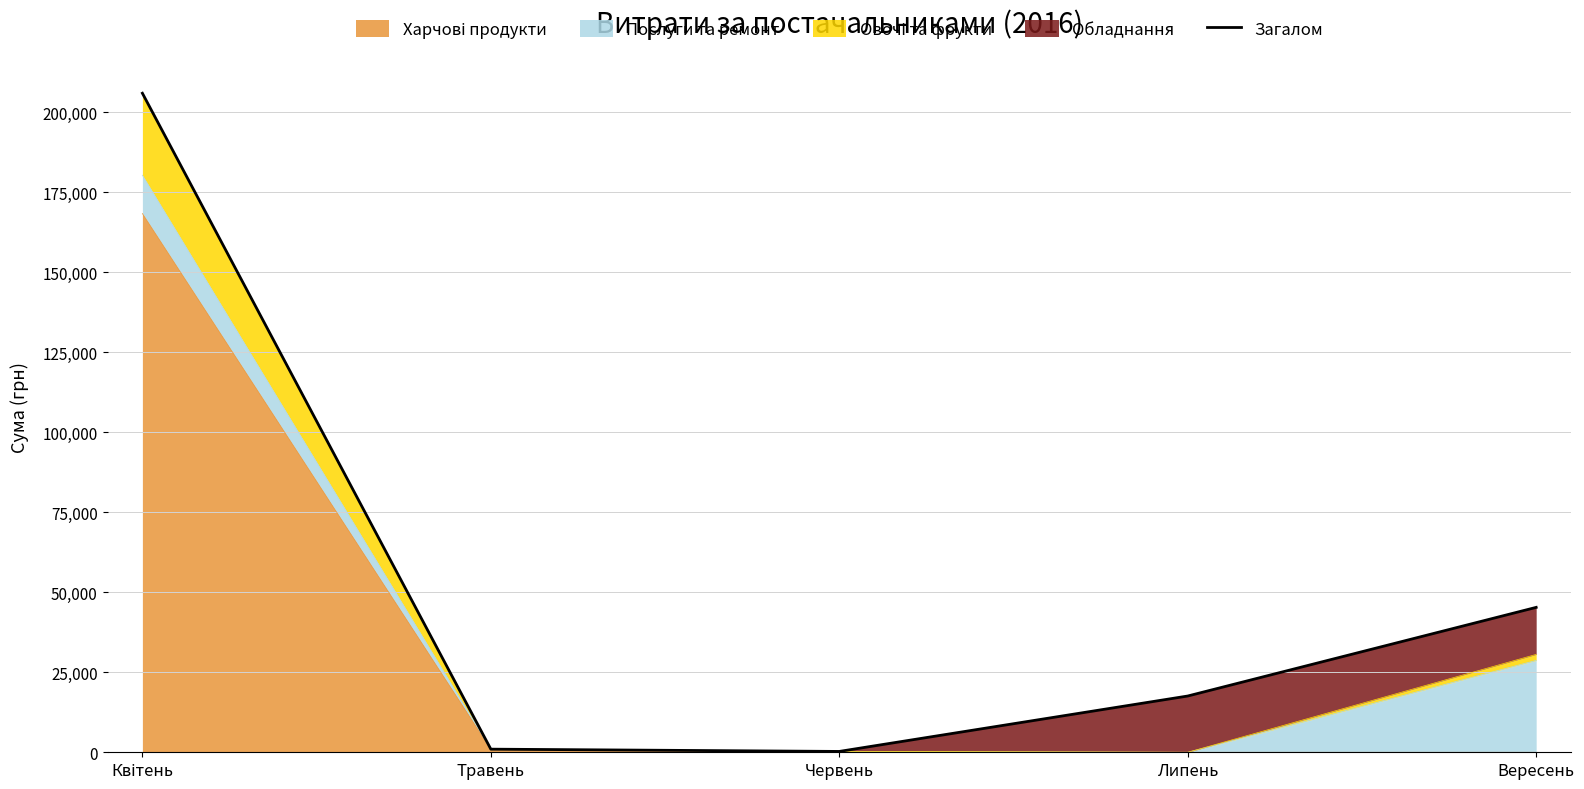

At which category does the data reach its first local valley?

Червень